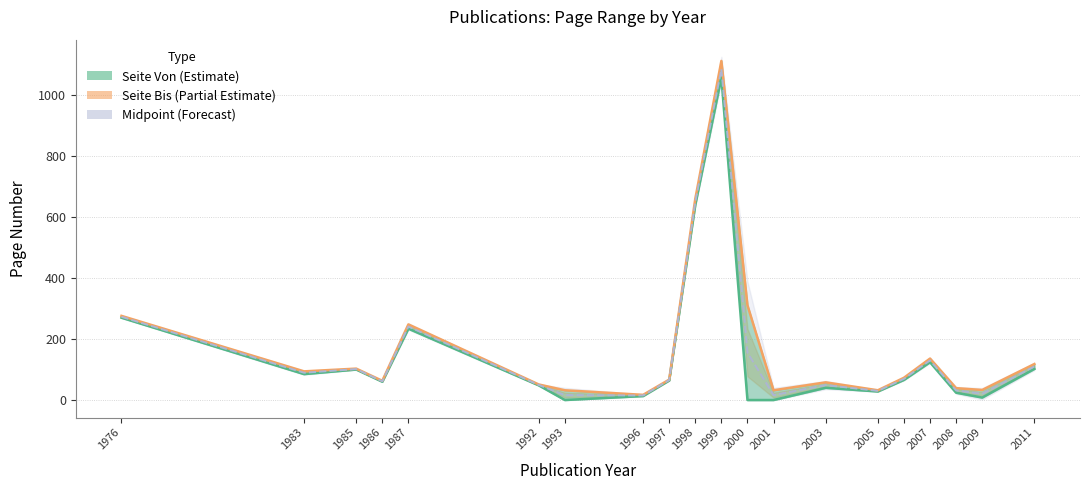

Does the chart have visible grid lines?

Yes